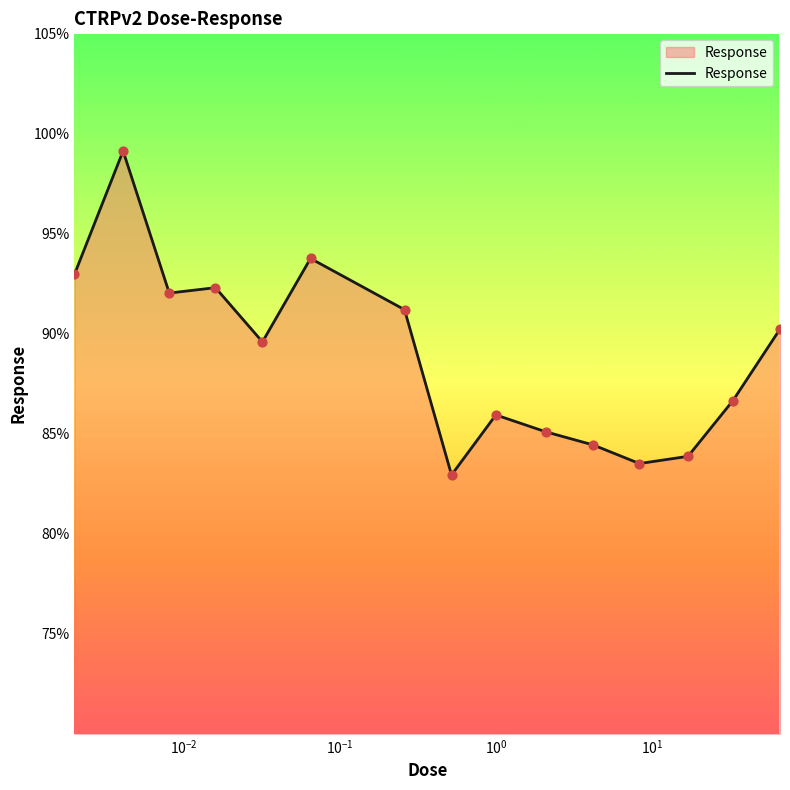

What is the difference between the maximum and minimum values?

16.2